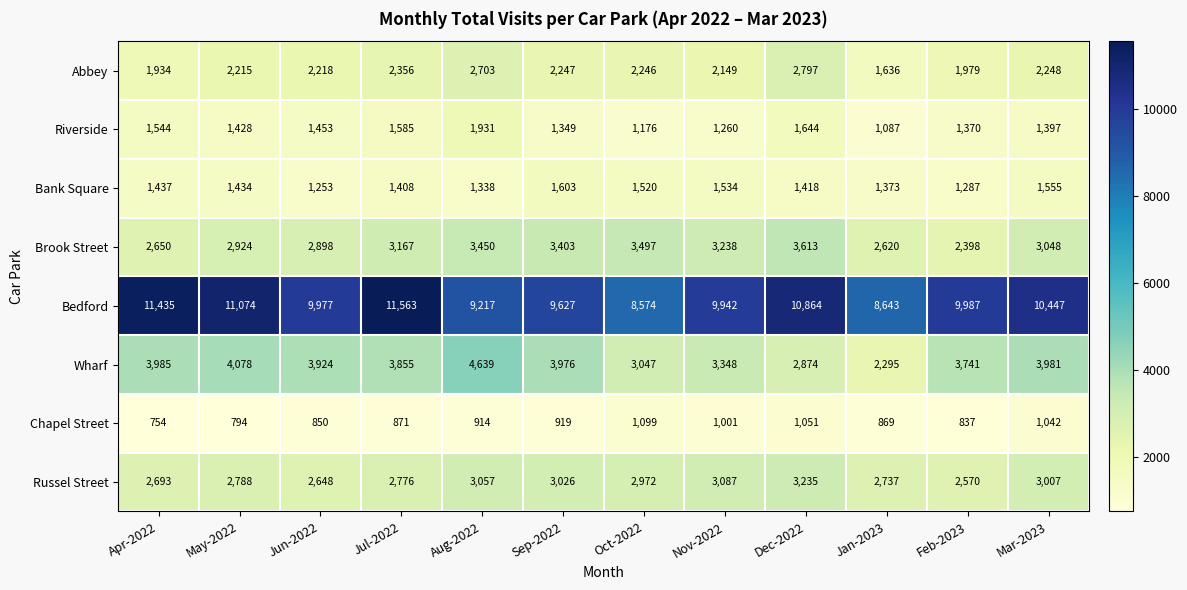

What is the spread (max minus min) of values at Feb-2023?

9150